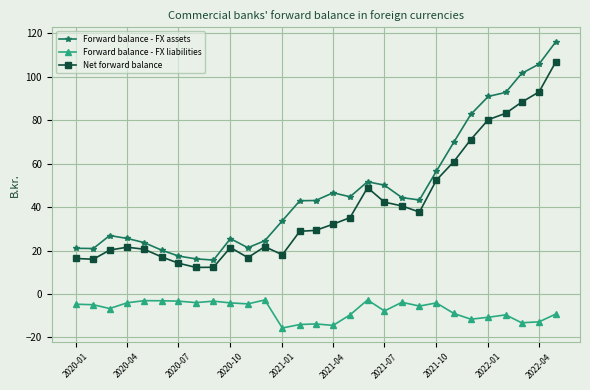

Which series has the widest spread of values?

Forward balance - FX assets